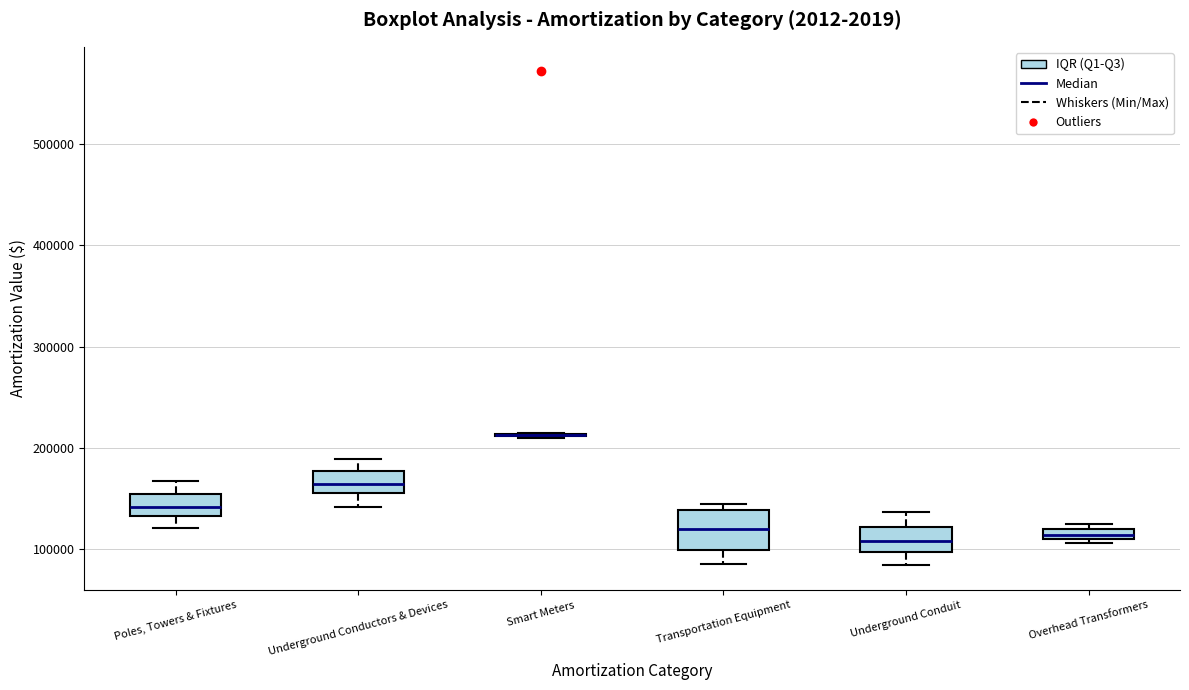

Comparing the boxes themselves (not the whiskers), which one is the tallest?

Transportation Equipment